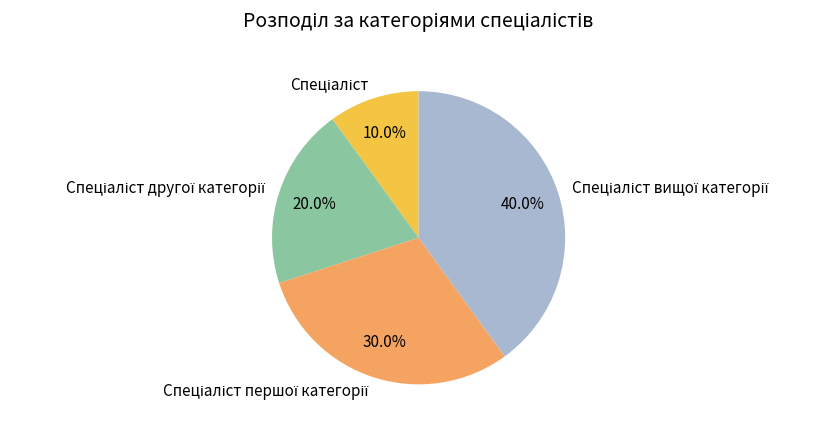

Is there a majority slice in this chart?

No